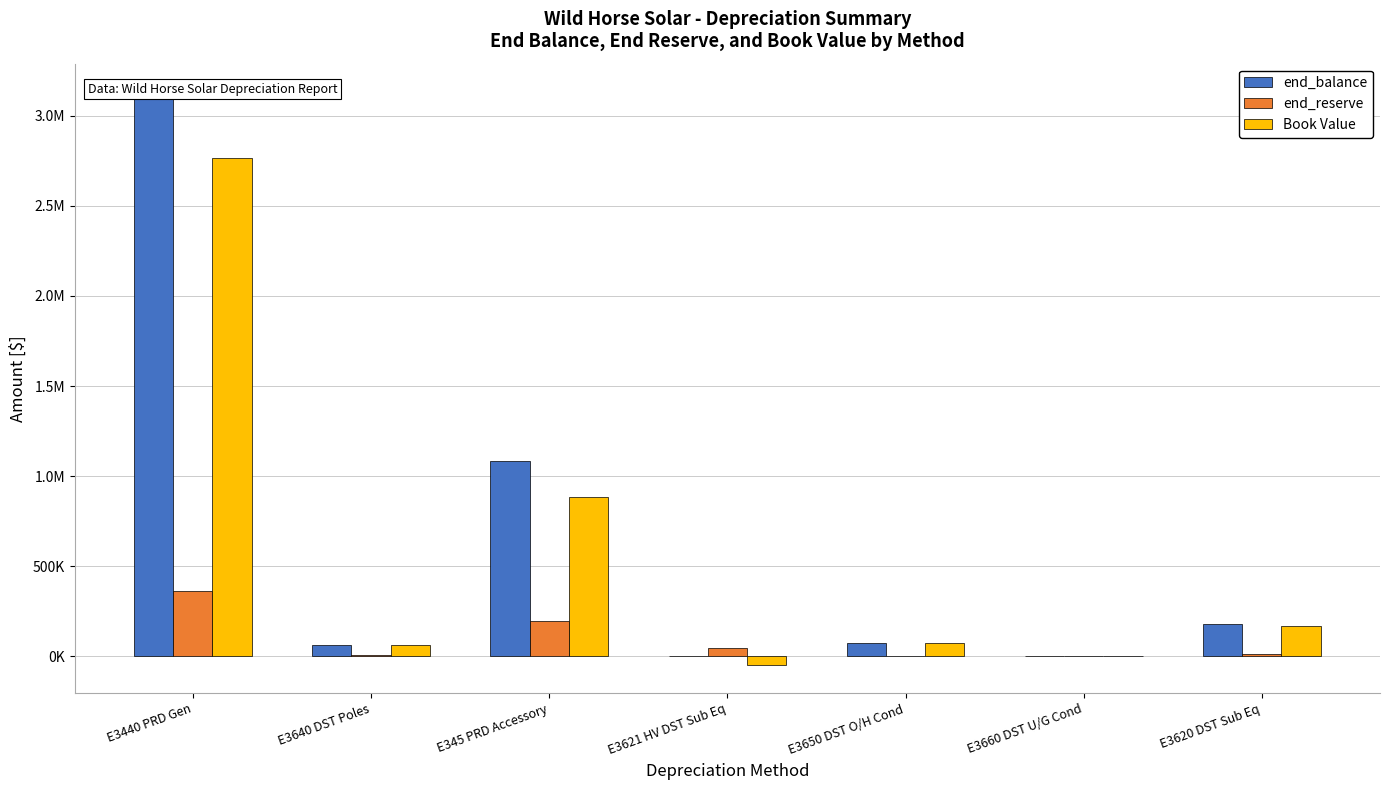

What is the sum of the end_reserve values at E3621 HV DST Sub Eq and E345 PRD Accessory?

242847.5